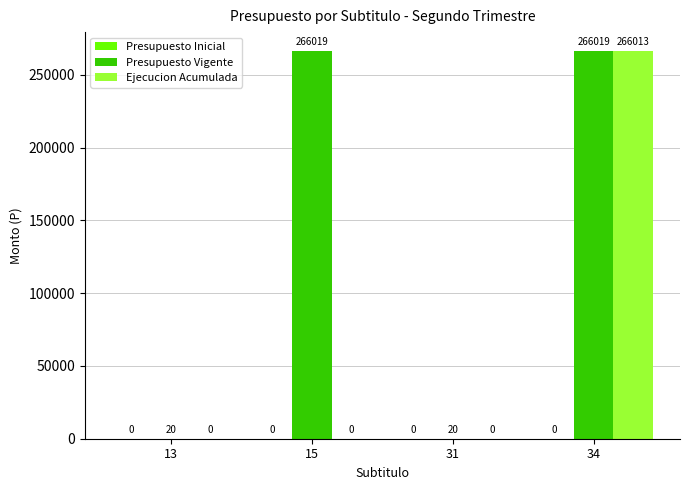

What is the sum of the Presupuesto Vigente values at 31 and 34?

266039